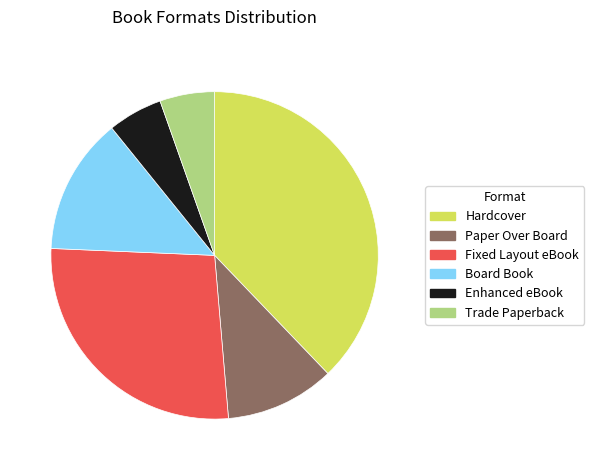

Is the sum of Board Book and Paper Over Board greater than half?

No